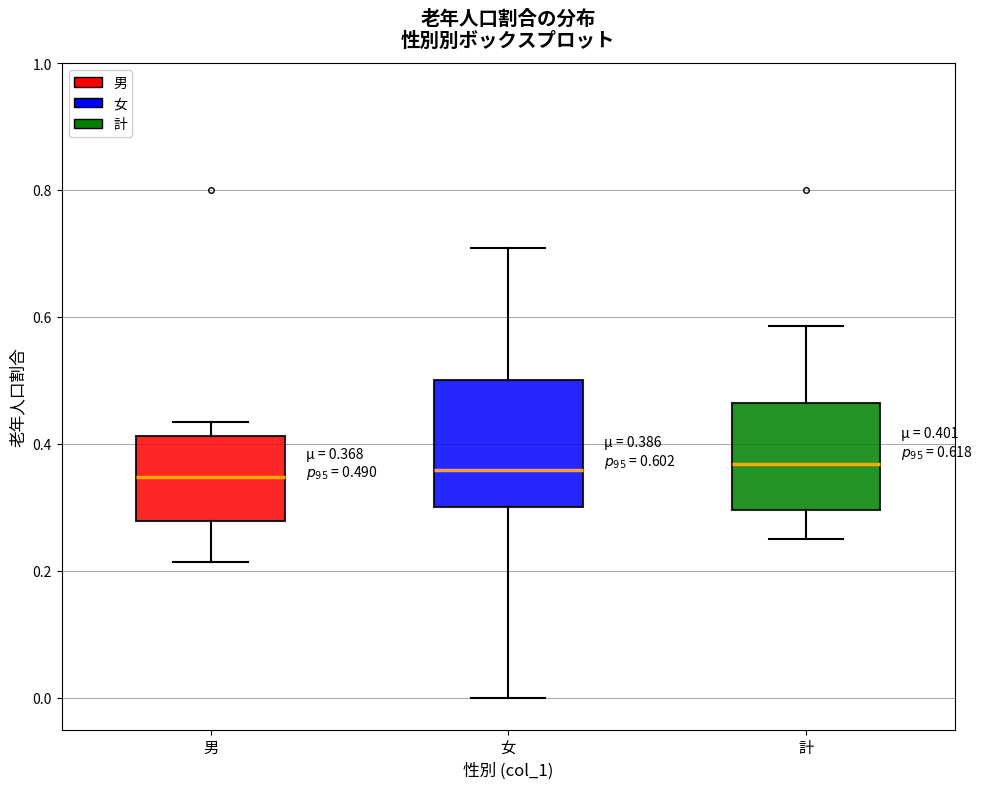

Comparing the boxes themselves (not the whiskers), which one is the tallest?

女